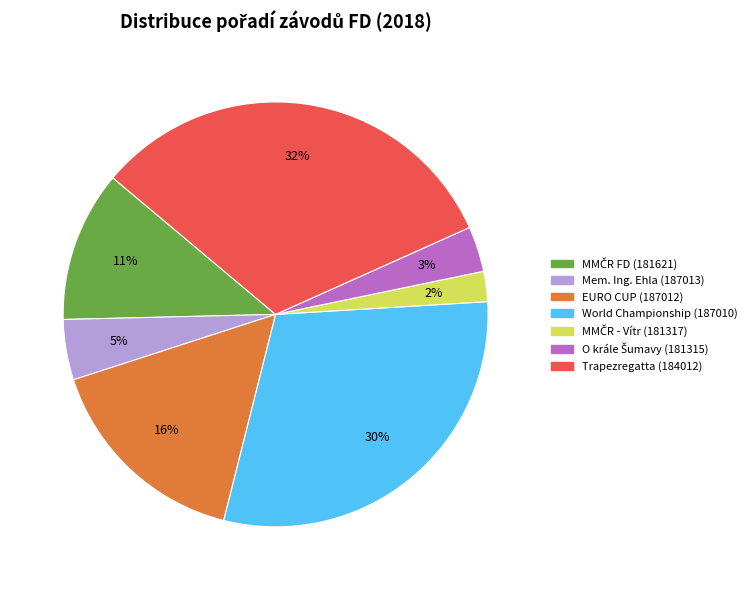

True or false: Mem. Ing. Ehla (187013) accounts for 5% of the total.

True